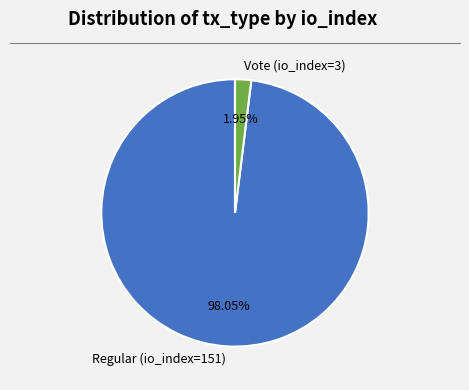

Combined, do Vote (io_index=3) and Regular (io_index=151) account for over 50%?

Yes